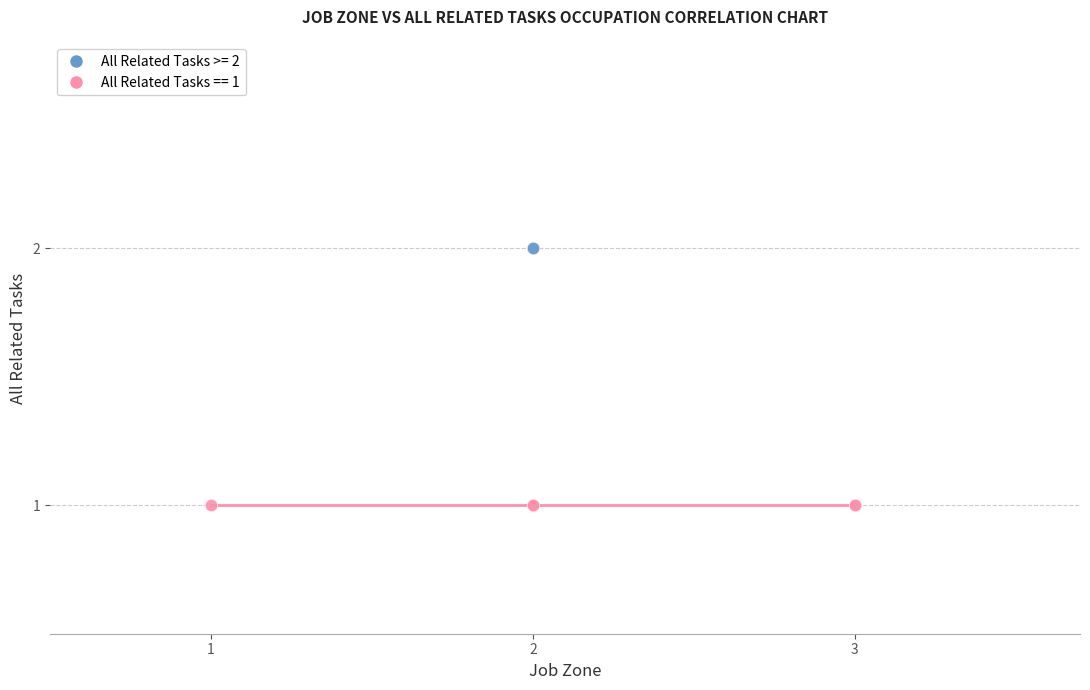

Which series reaches the minimum Y coordinate?

All Related Tasks == 1